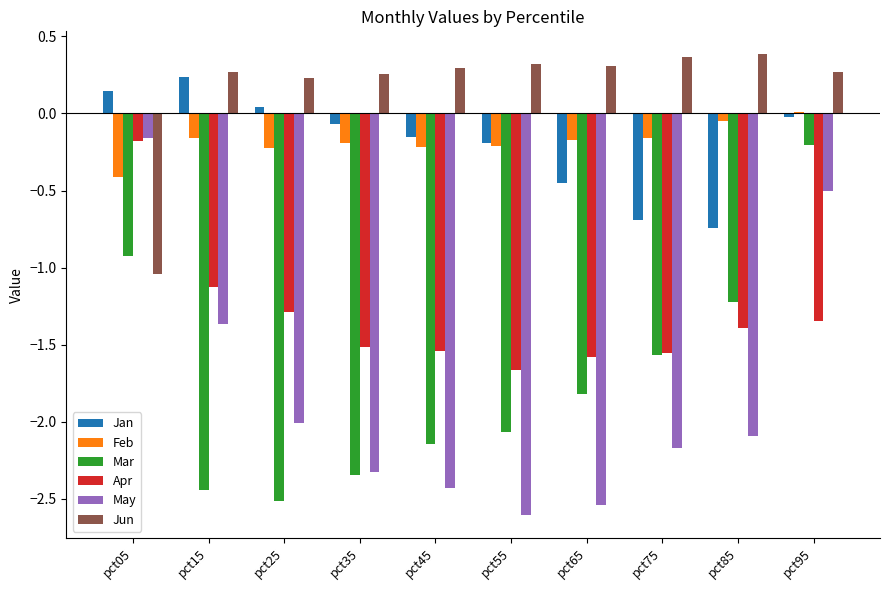

Is it true that Mar equals -1.2 at pct85?

True